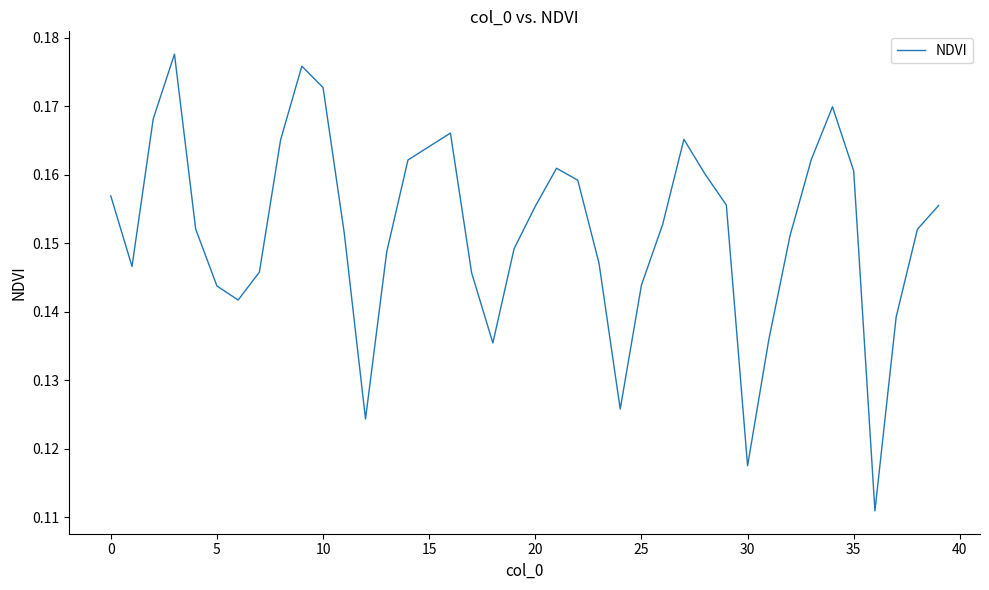

True or false: there are more than 0 points higher than both neighbors.

True